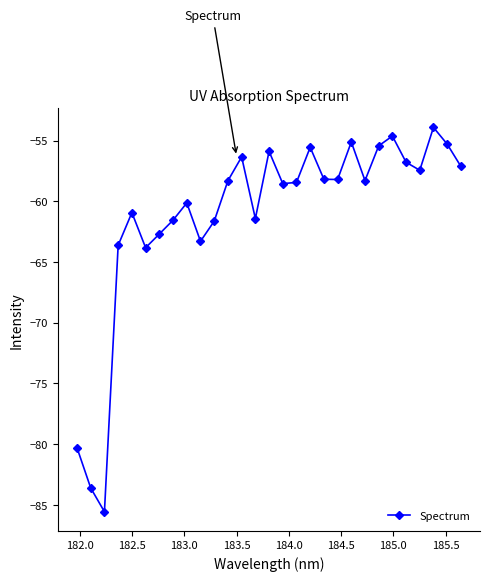

What is the difference between the second highest and second lowest values?

29.0